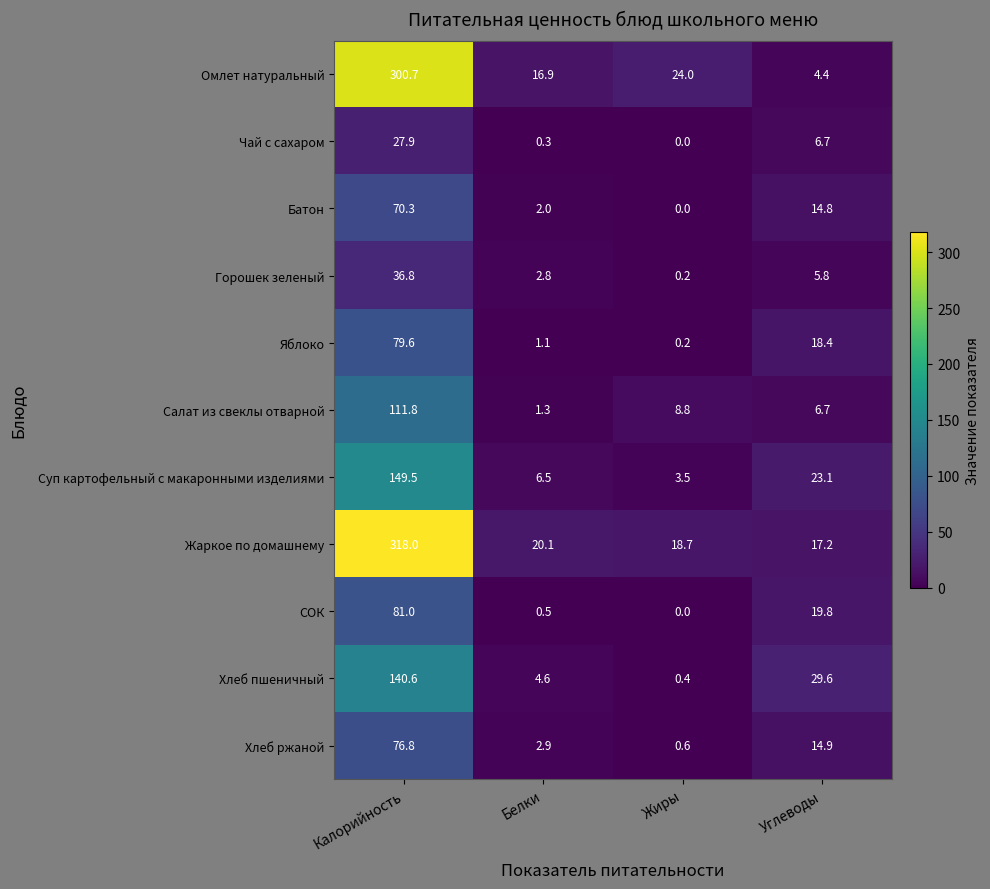

At which category does the chart reach its minimum across all series?

Жиры